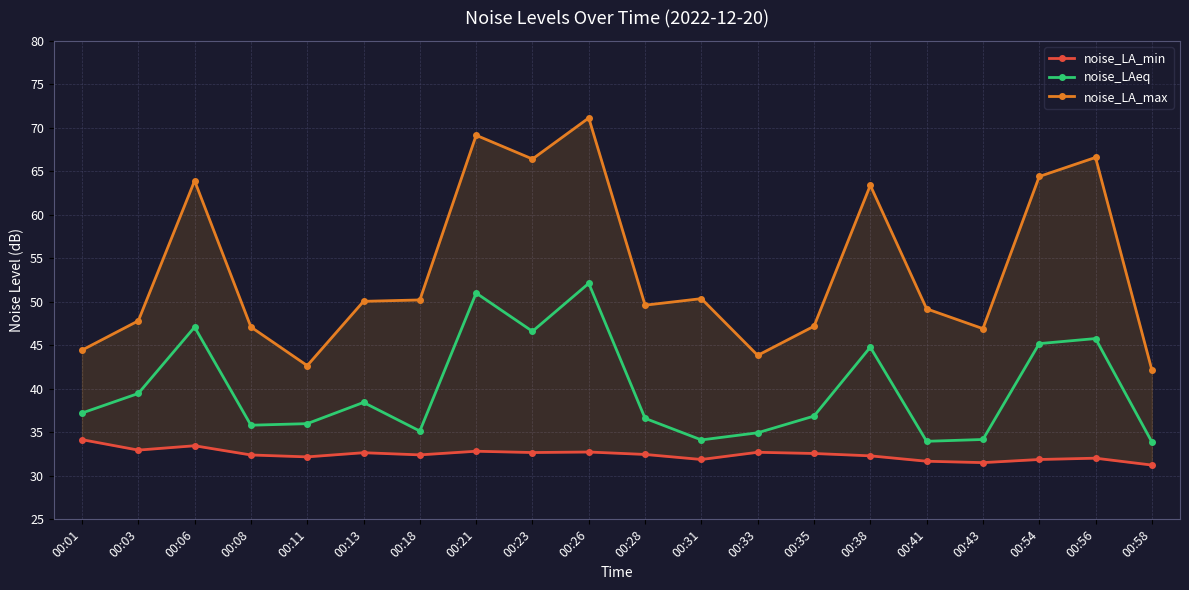

Which category has the highest value across all series?

00:26